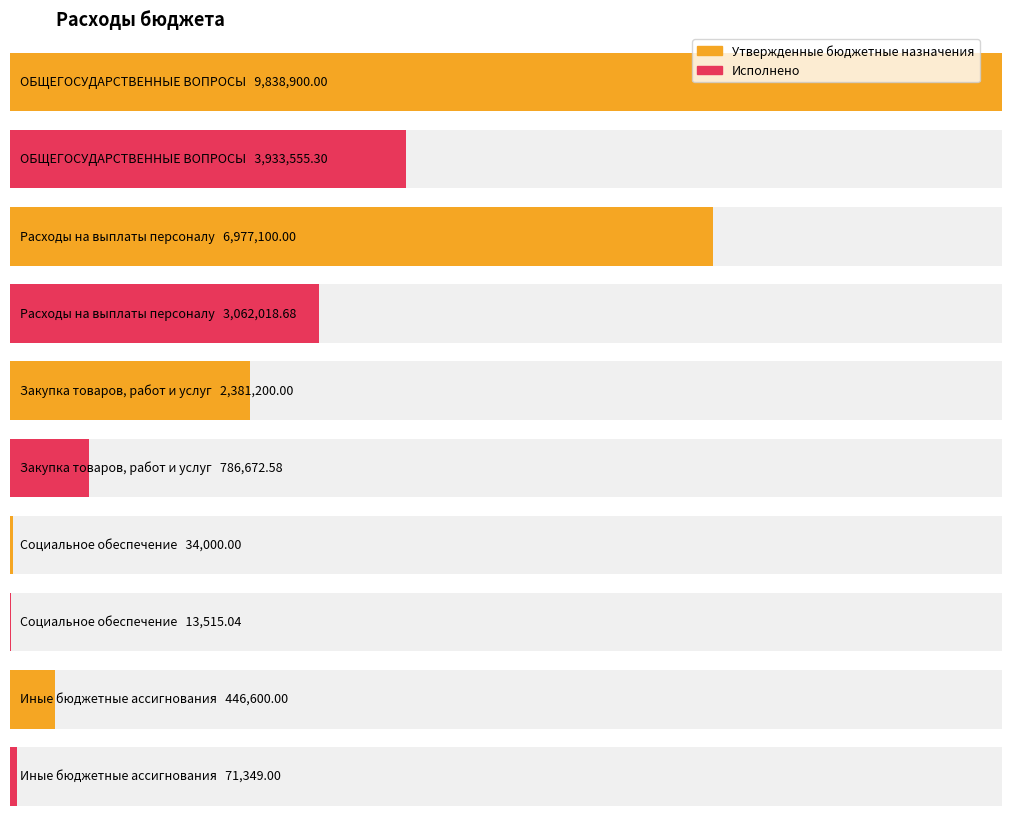

List the series in order of their peak value, highest first.

Утвержденные бюджетные назначения, Исполнено